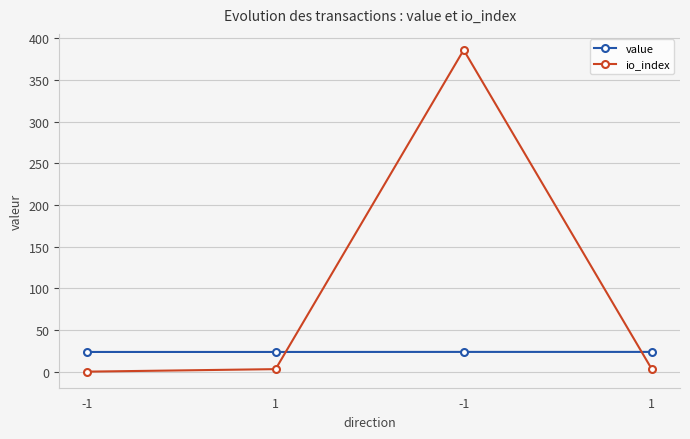

Rank the series by their average value, from lowest to highest.

value, io_index